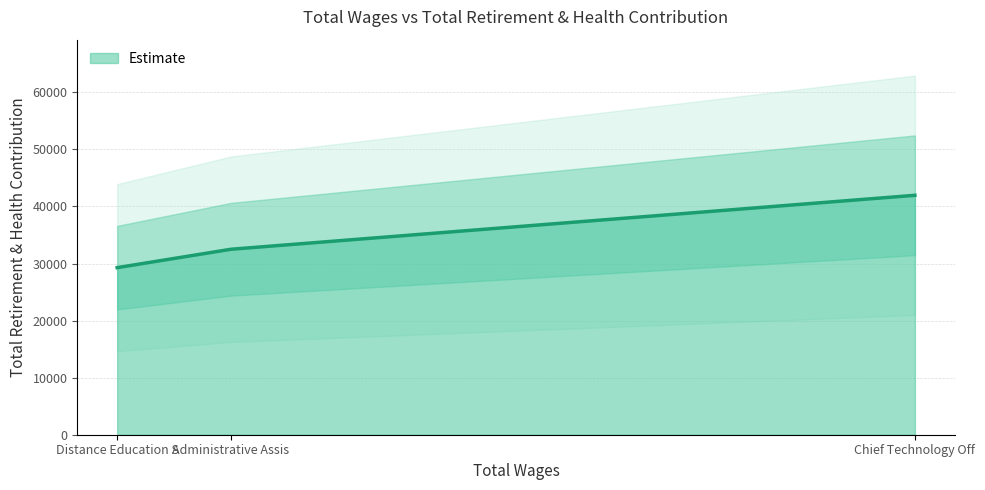

How many values are below 32501?

1